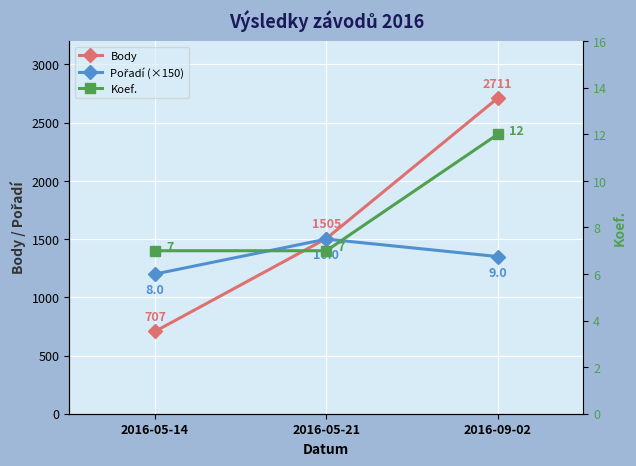

Is the value of Body at 2016-05-14 greater than the value of Pořadí (×150) at 2016-05-14?

No